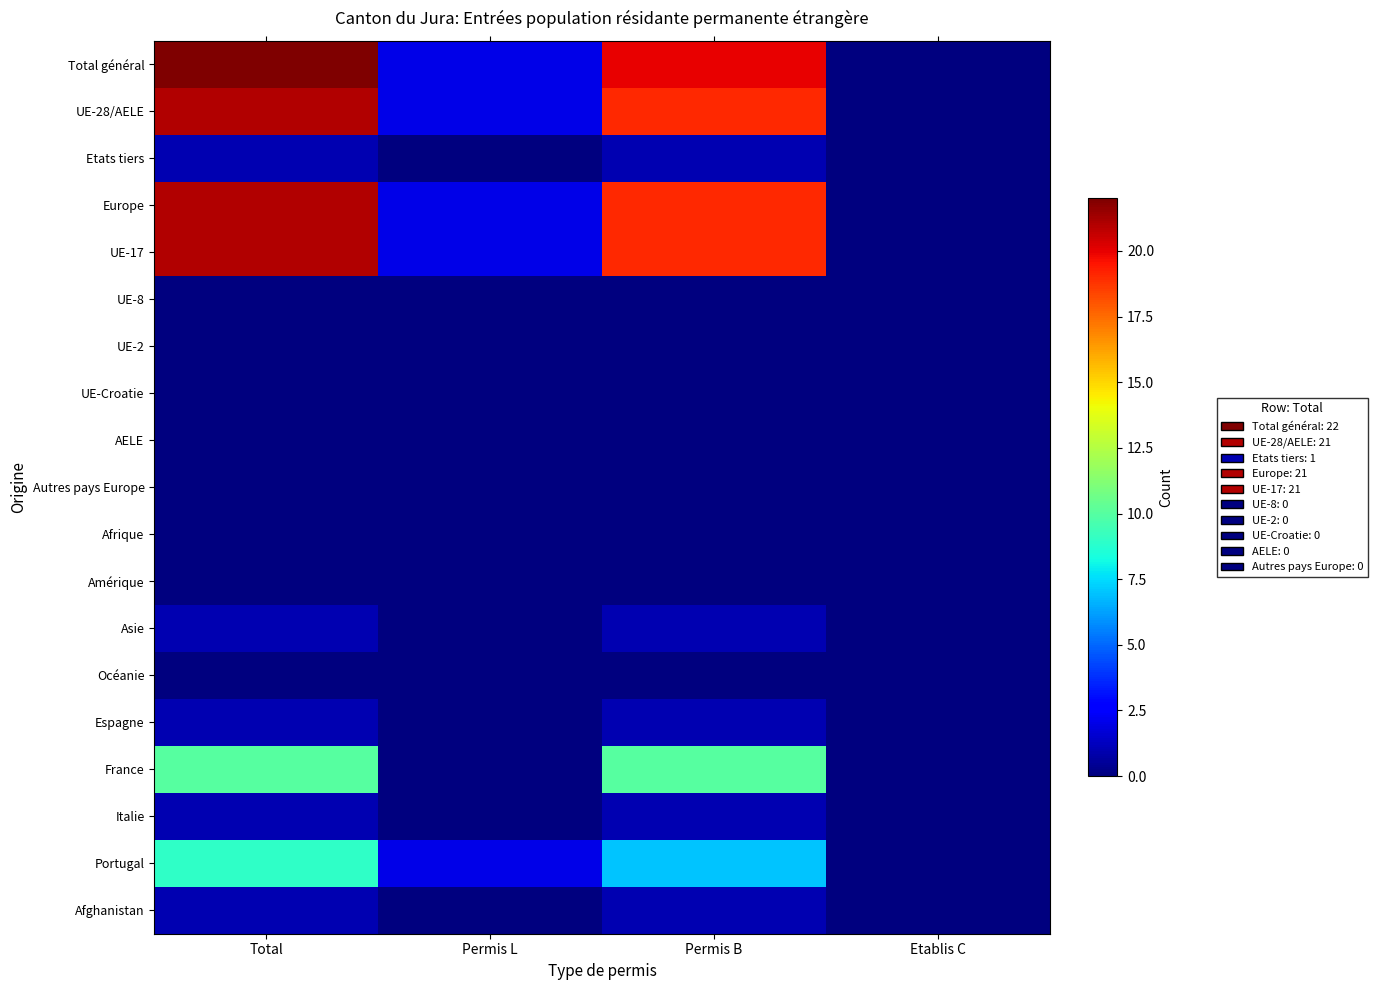

At which category is the sum across all series the highest?

Total